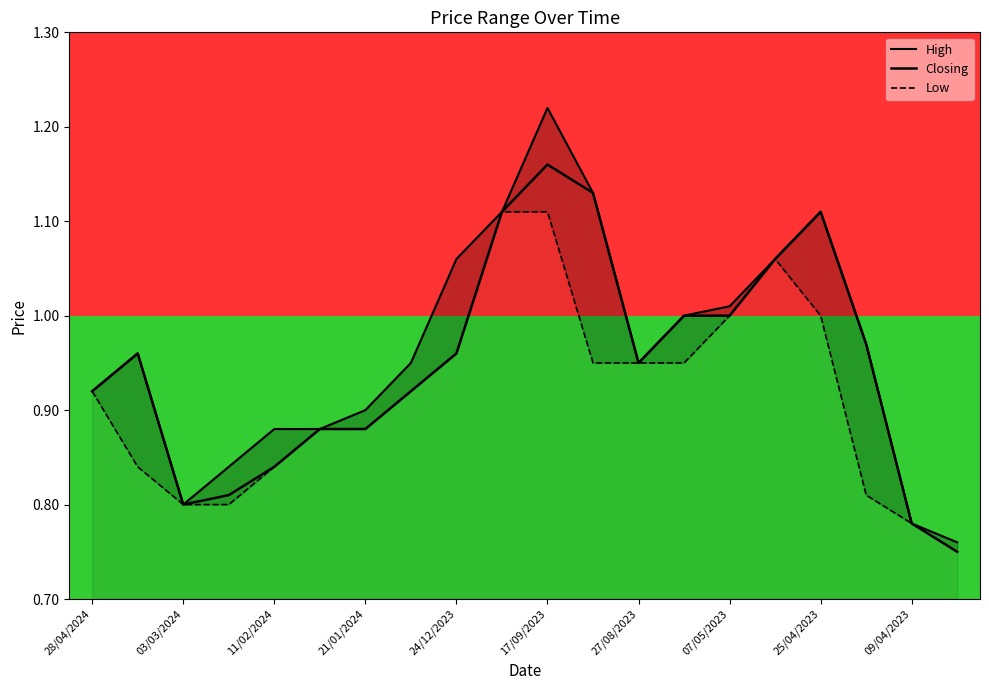

What are all the series names shown in the legend?

High, Closing, Low